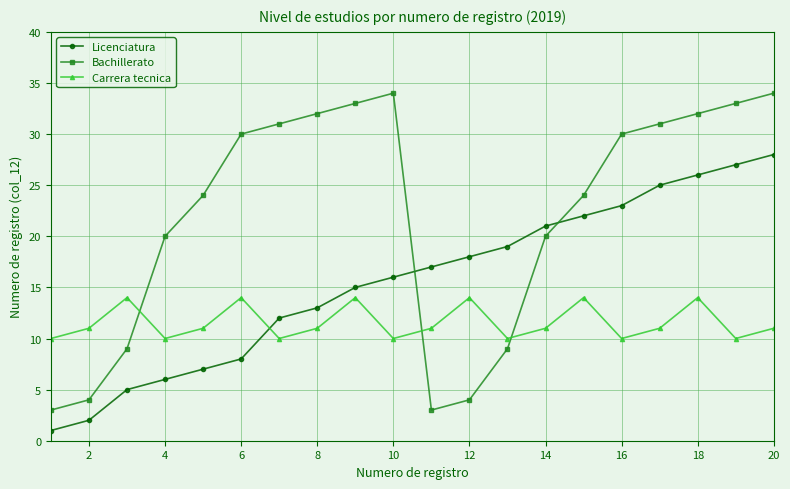

Which series has the largest range (max minus min)?

Bachillerato